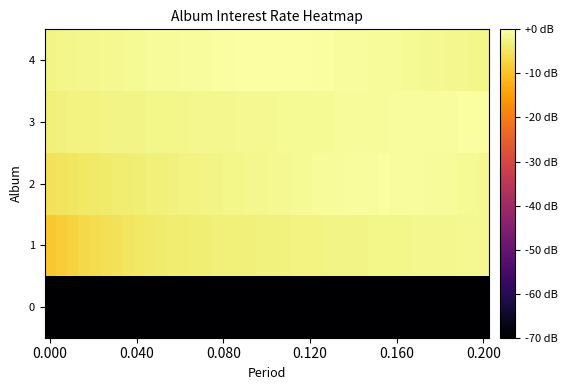

Which series has the largest range (max minus min)?

1